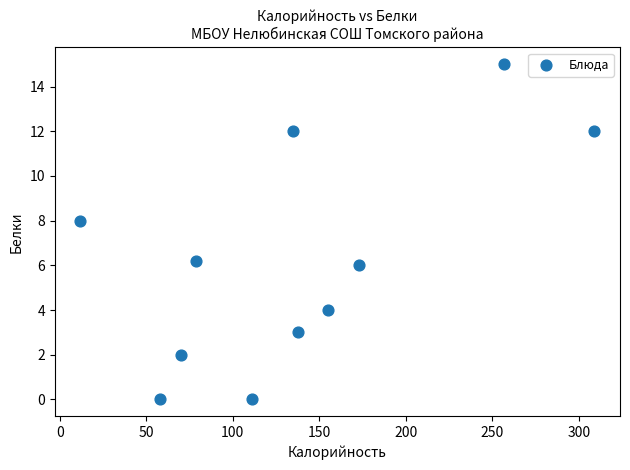

What Y value in the scatter plot is closest to 7?

6.2